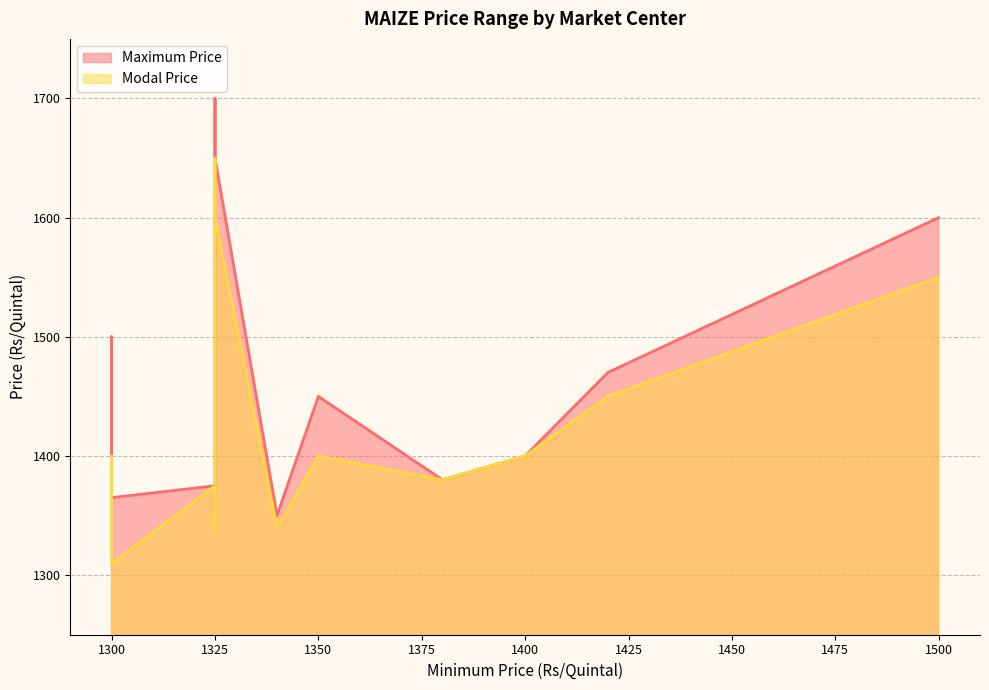

Reading left to right, list all the values displayed in this chart.

Maximum Price: 1380	1360	1650	1350	1500	1375	1450	1470	1400	1365	1700	1350	1600	1375
Modal Price: 1380	1320	1600	1340	1400	1375	1400	1450	1400	1310	1650	1337	1550	1350